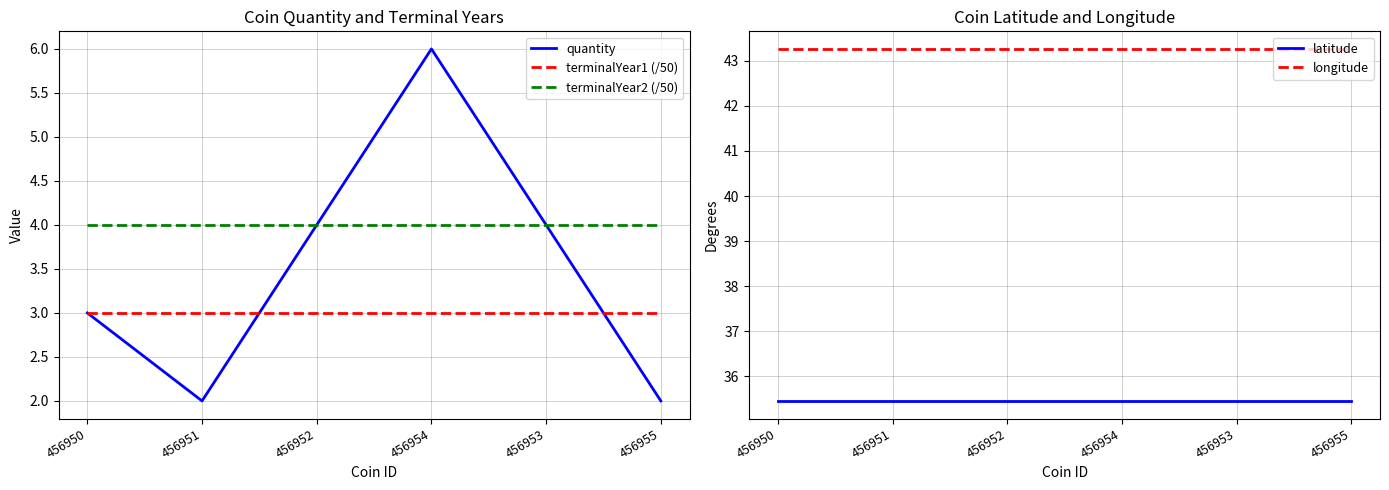

What is the value of the terminalYear1 (/50) point at the 2nd from the left?

3.0